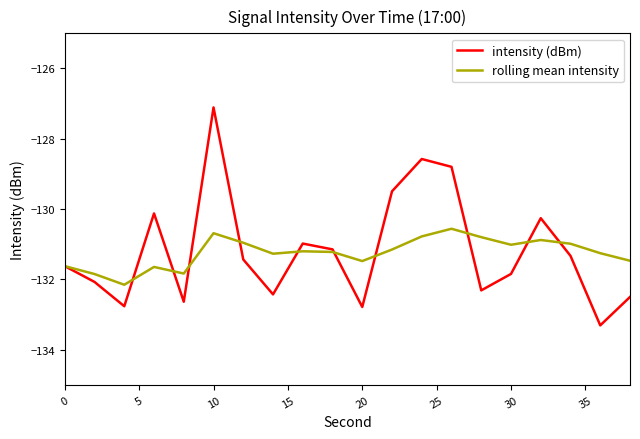

Rank the series by their maximum value, from highest to lowest.

intensity (dBm), rolling mean intensity